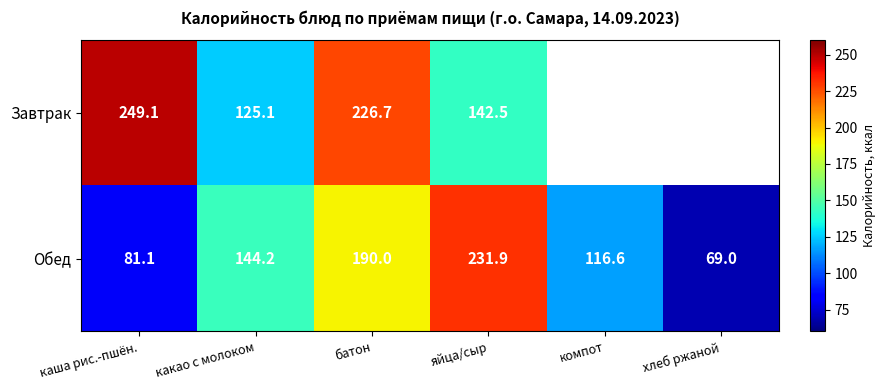

Where is Обед nearest to the value 150?

какао с молоком